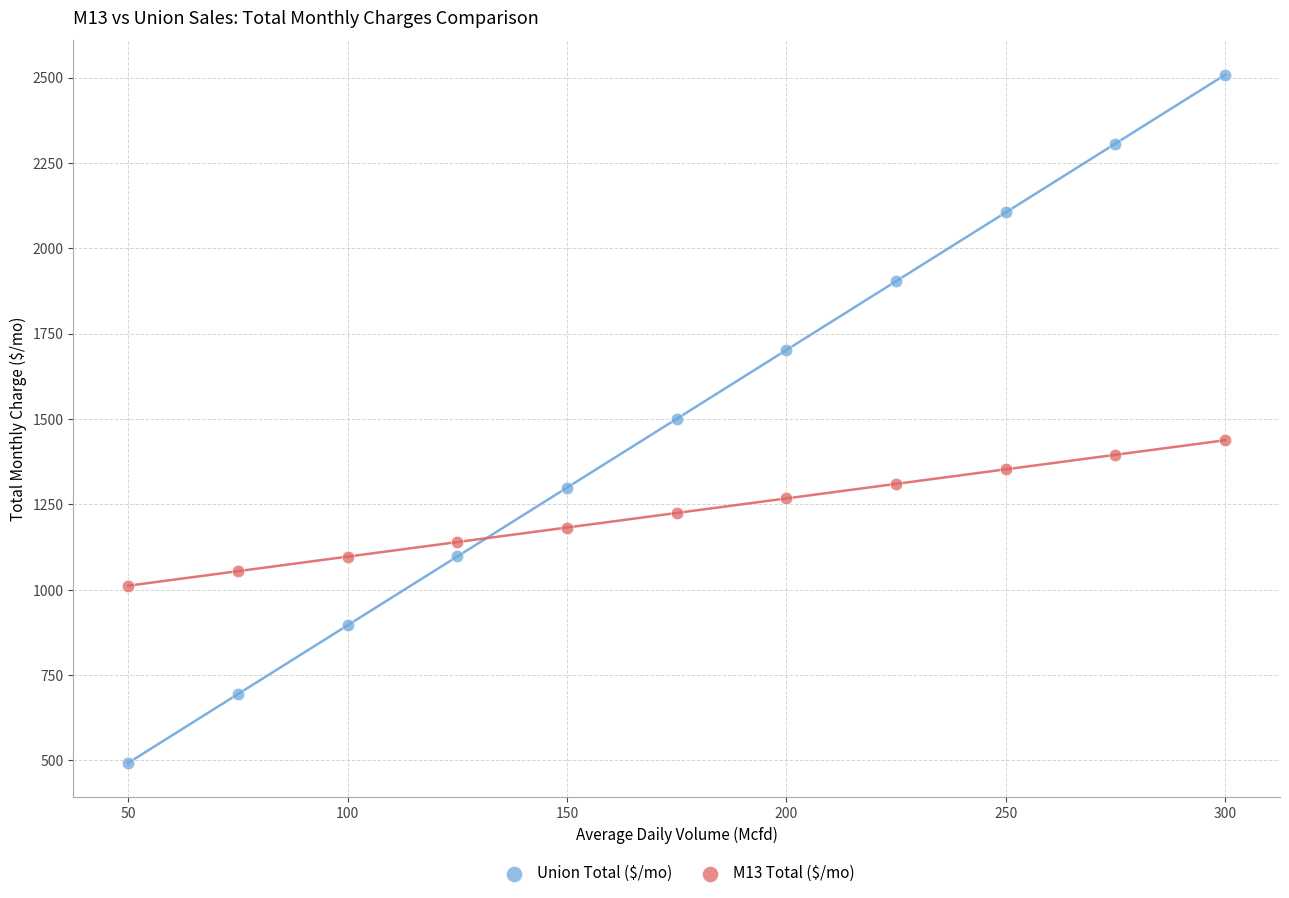

Which series reaches the maximum Y coordinate?

Union Total ($/mo)